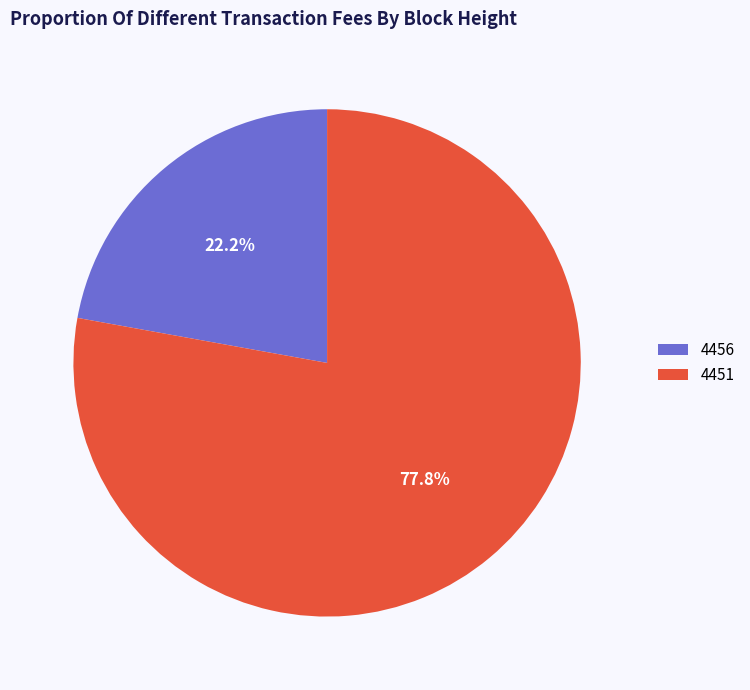

How much of the chart is everything except 4456?

77.8%